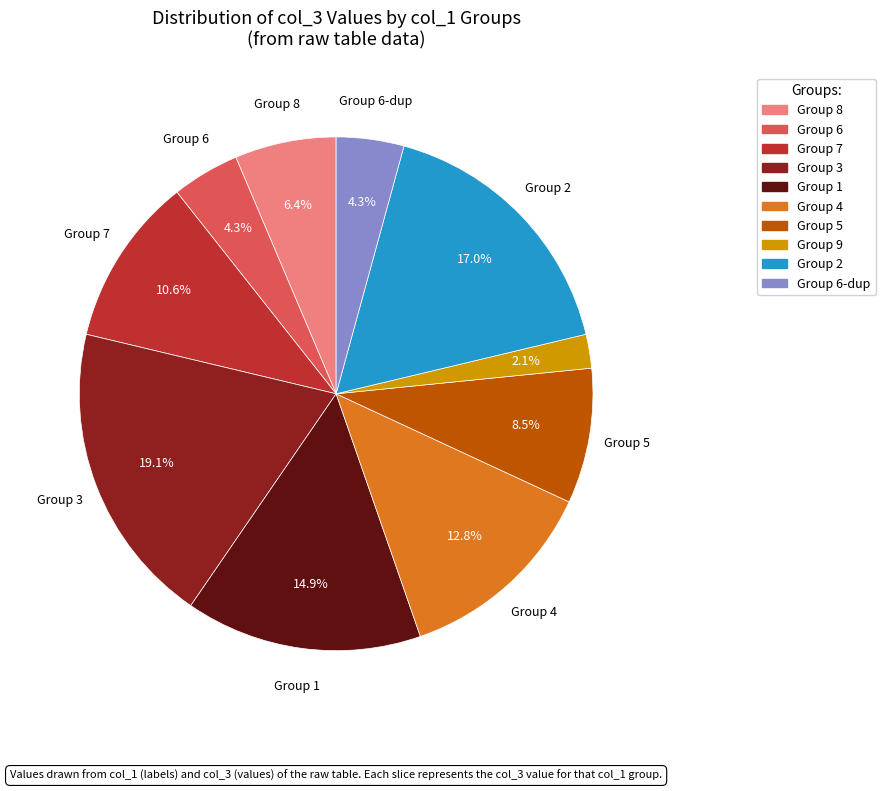

How many slices are in this pie chart?

10